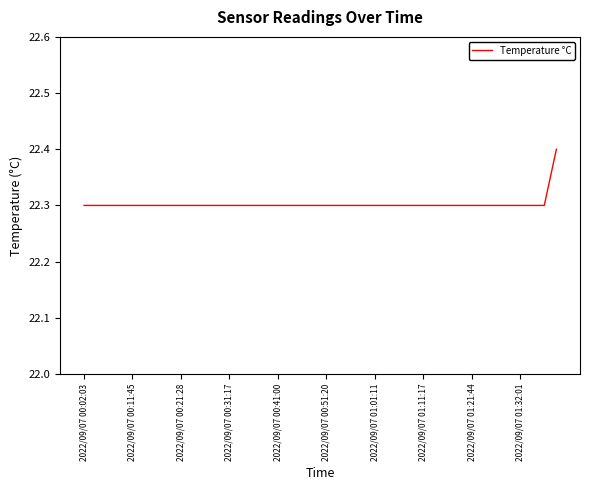

What is the minimum value shown in the chart?

22.3